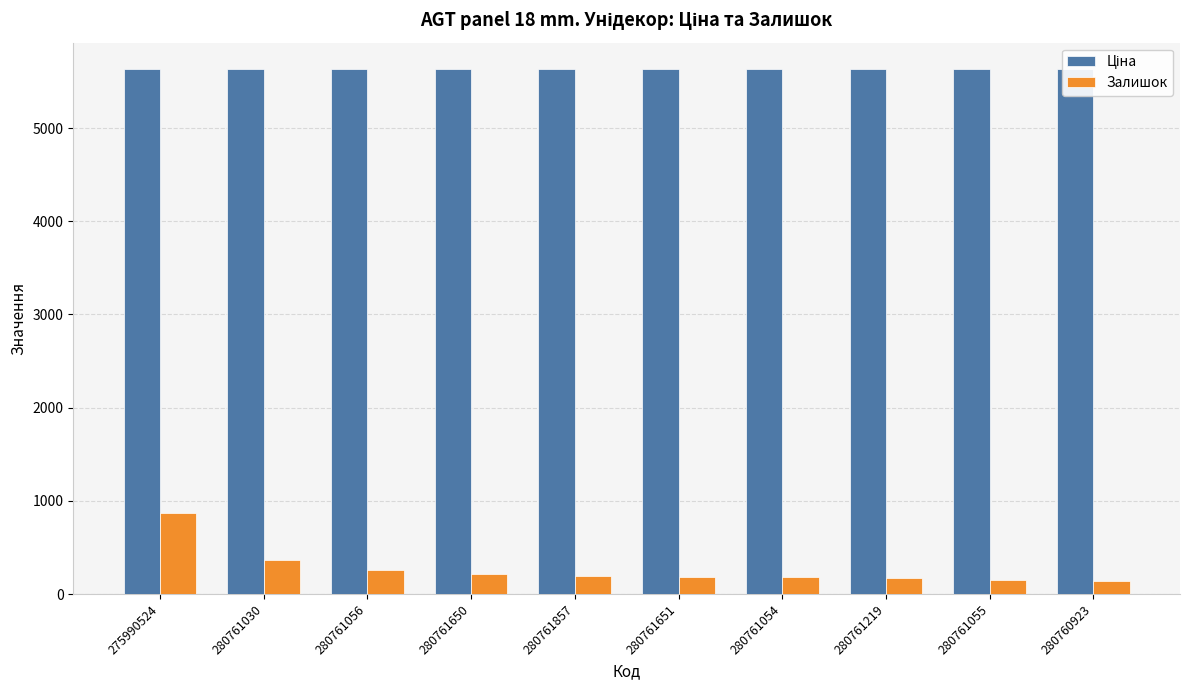

What is the difference between the maximum and second lowest values in the Залишок series?

722